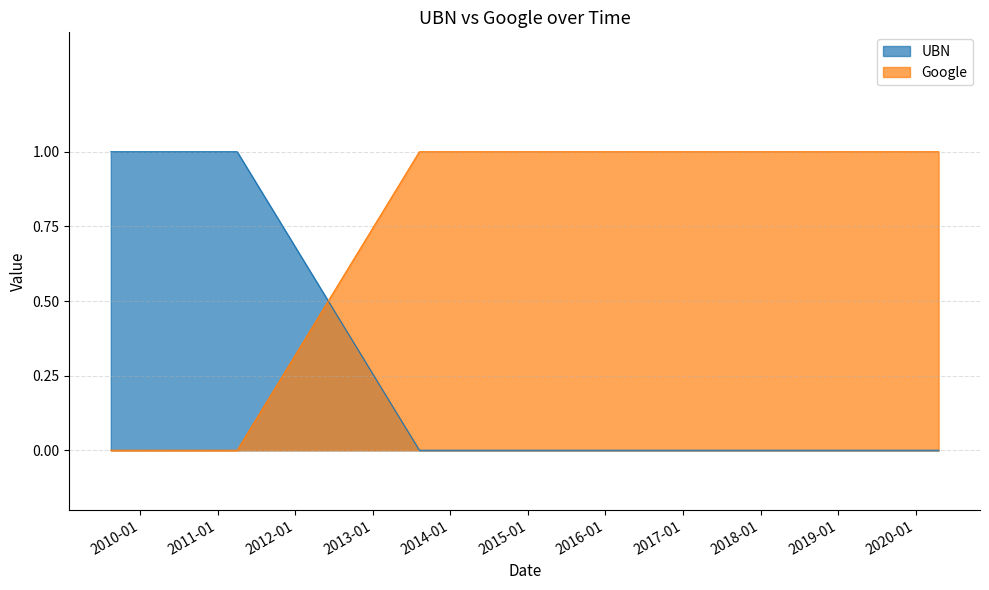

Count the UBN values in the range 1 to 2.

14